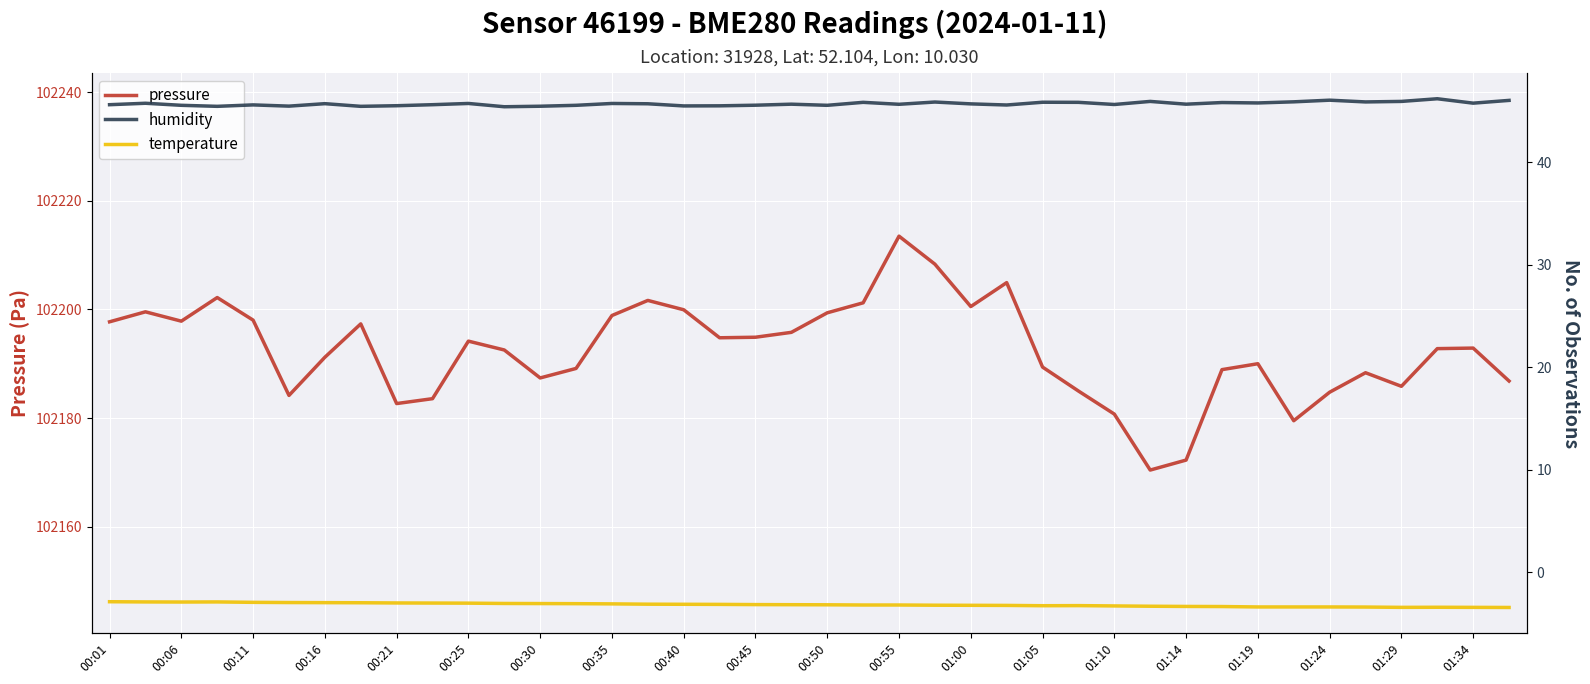

True or false: pressure and humidity cross at least once.

False